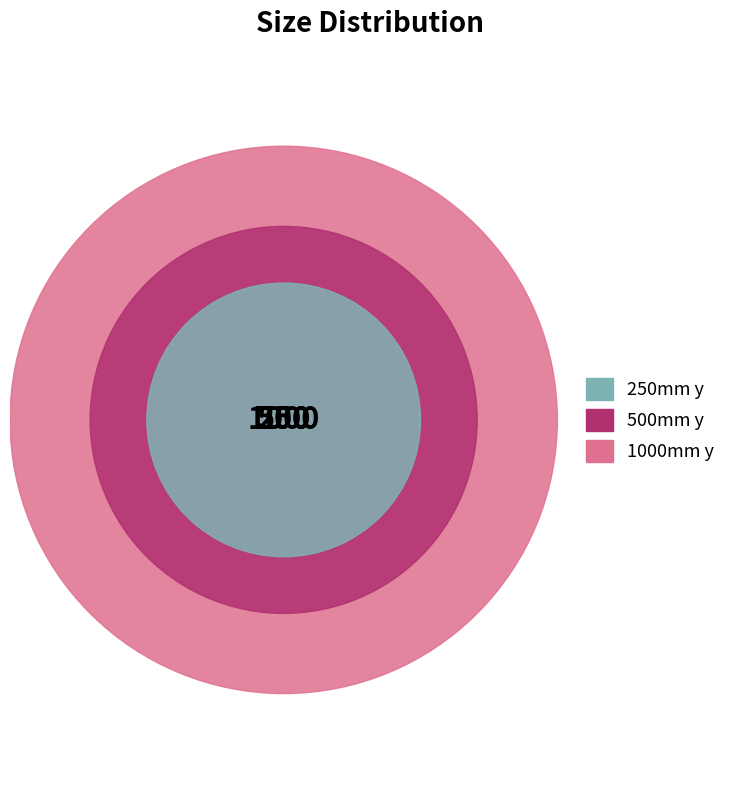

Is it true that 1000mm y is 62% of the pie?

False